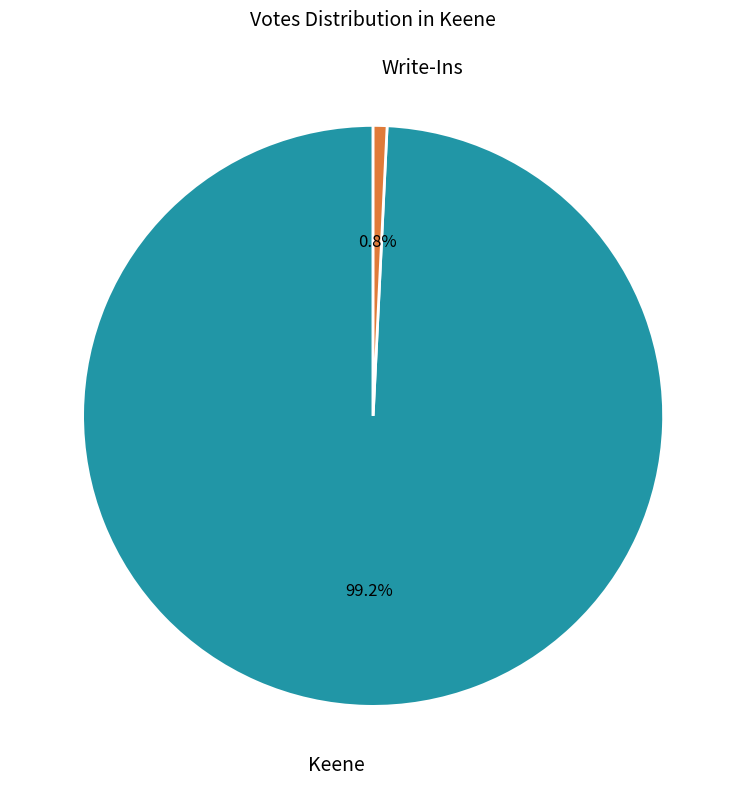

Rank the categories by value from lowest to highest.

Write-Ins, Keene